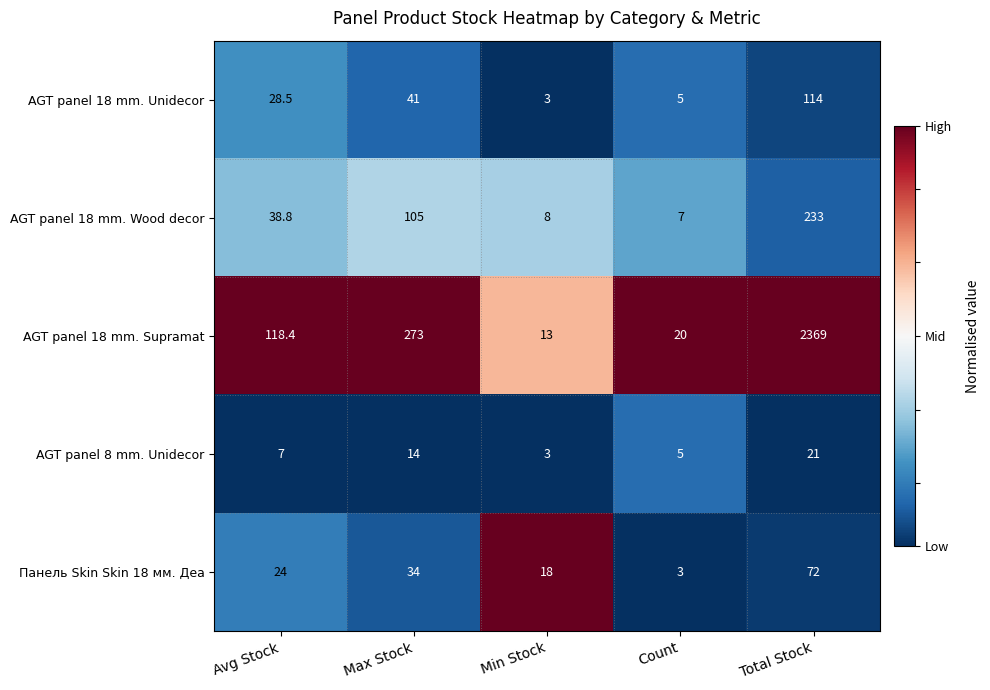

Rank the series at Max Stock from lowest to highest value.

AGT panel 8 mm. Unidecor, Панель Skin Skin 18 мм. Деа, AGT panel 18 mm. Unidecor, AGT panel 18 mm. Wood decor, AGT panel 18 mm. Supramat